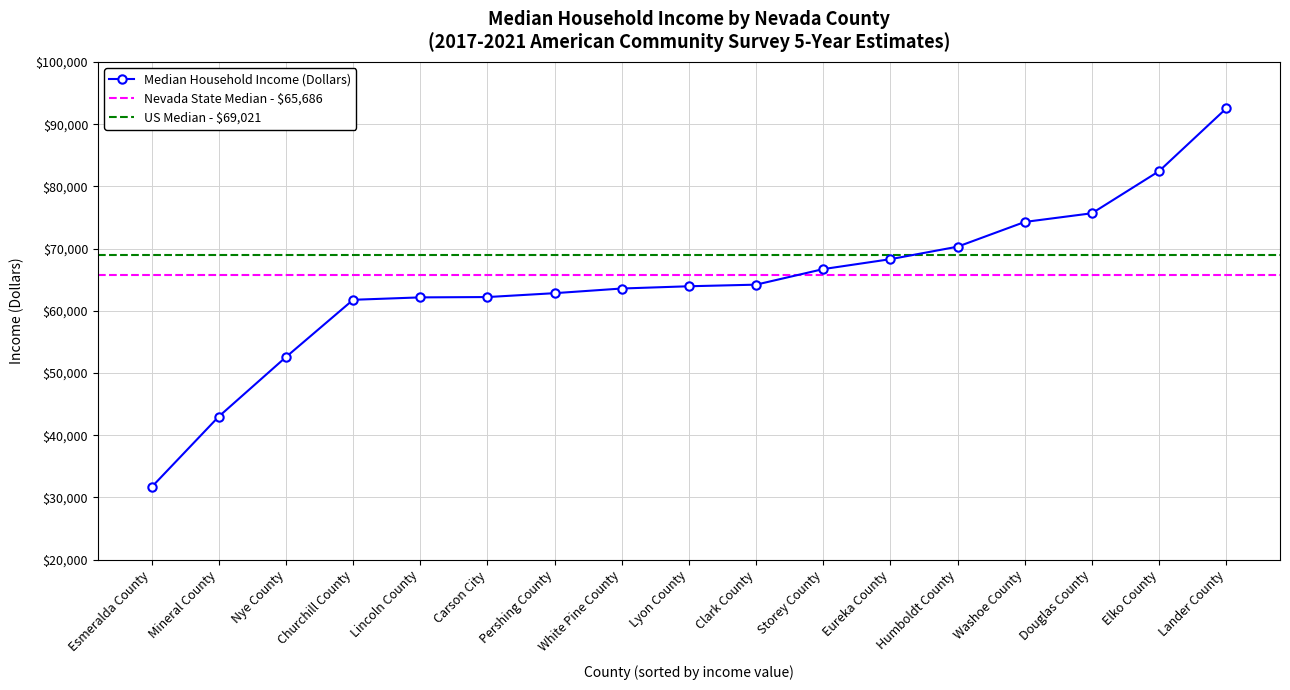

What is the minimum value shown in the chart?

31667